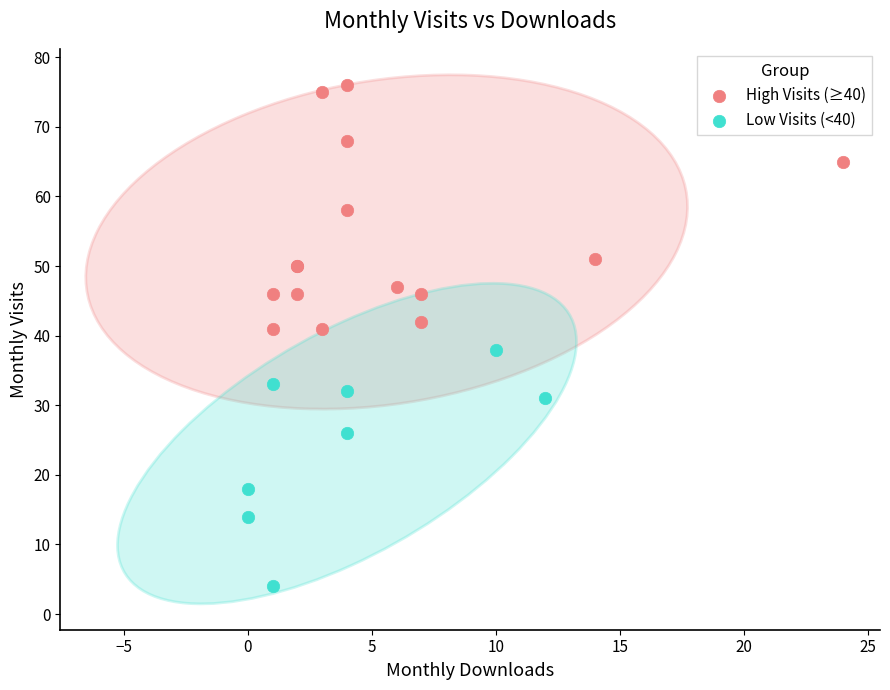

Which series has the largest Y range (max minus min)?

High Visits (≥40)